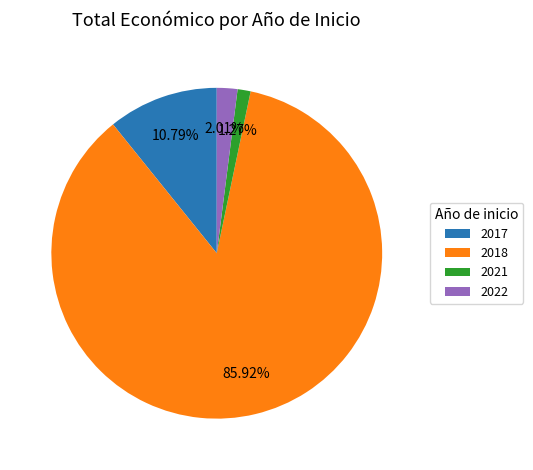

Approximately how many times larger is the value at 2017 compared to 2021?

8.5